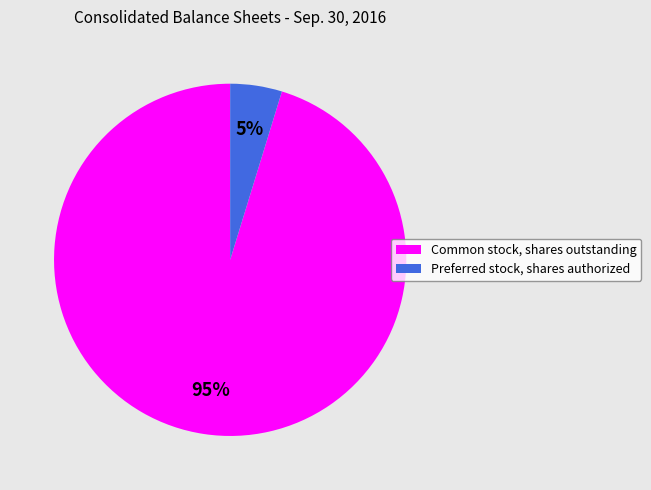

Which category accounts for the majority?

Common stock, shares outstanding